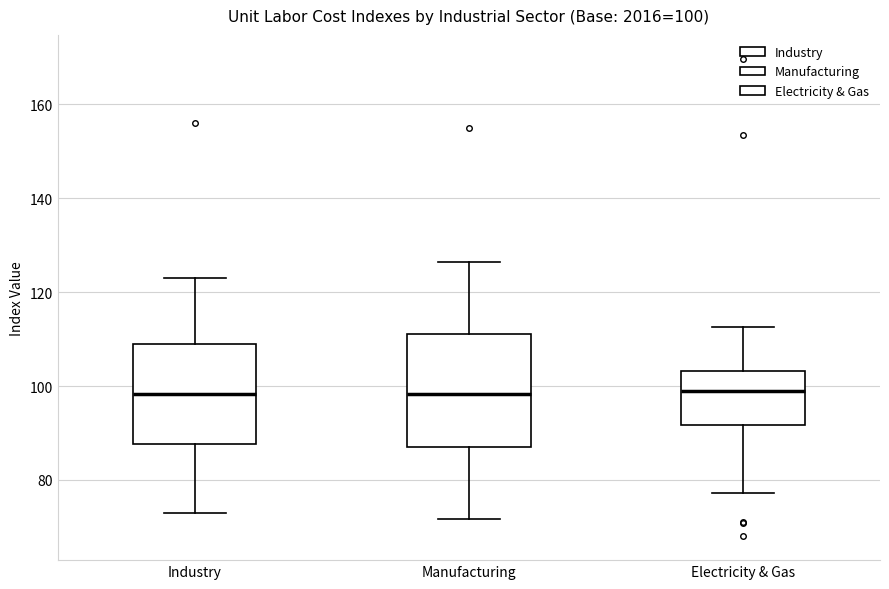

Comparing the boxes themselves (not the whiskers), which one is the tallest?

Manufacturing